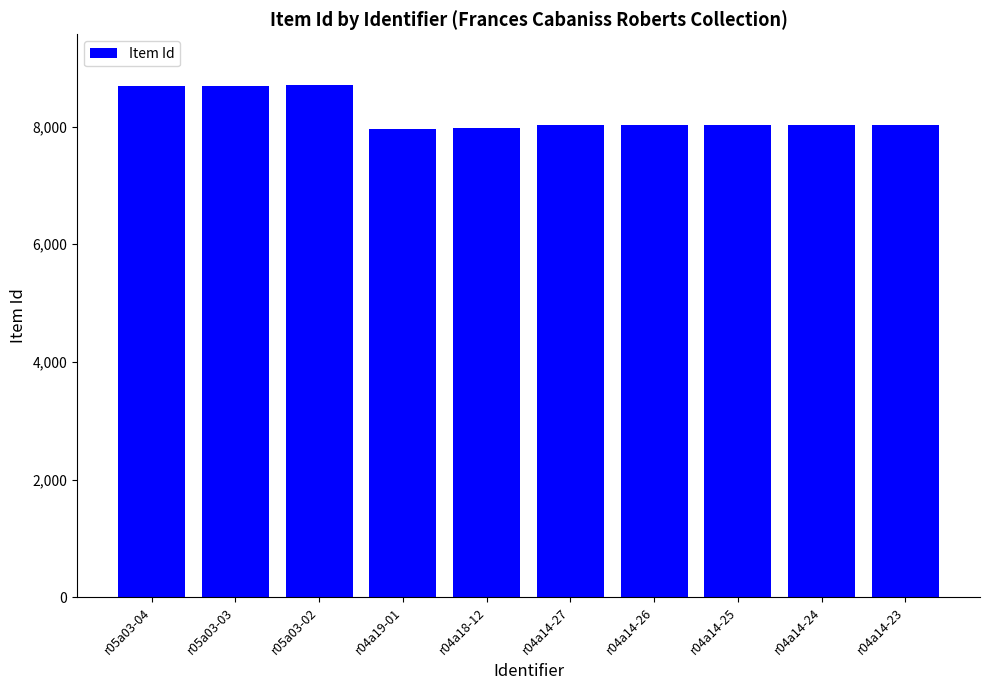

How many data points are less than 8028?

5